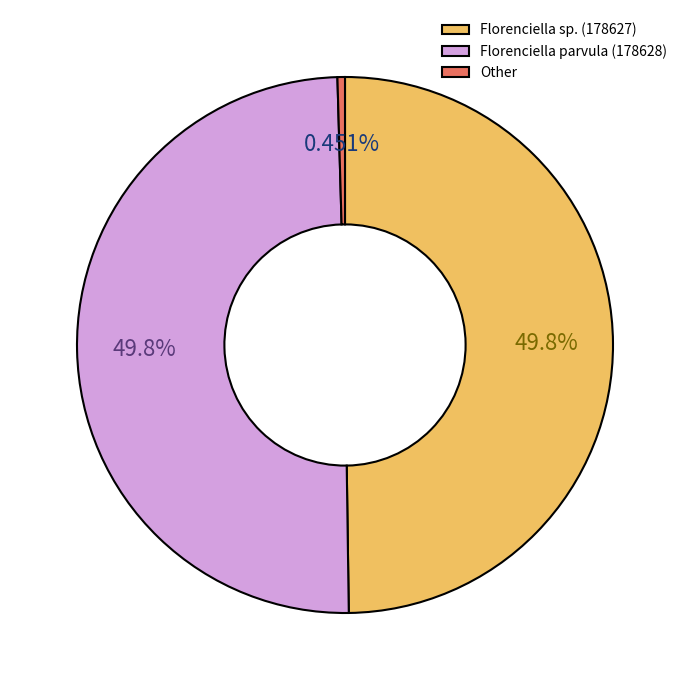

How many slices are in this pie chart?

3